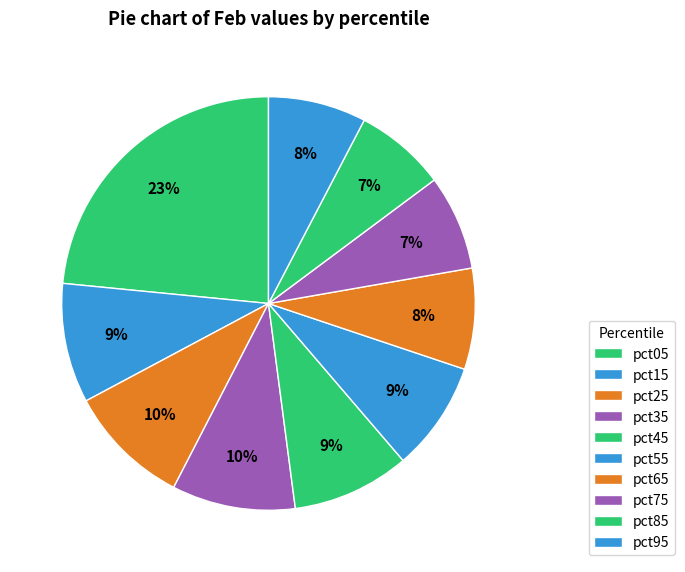

How many slices are in this pie chart?

10